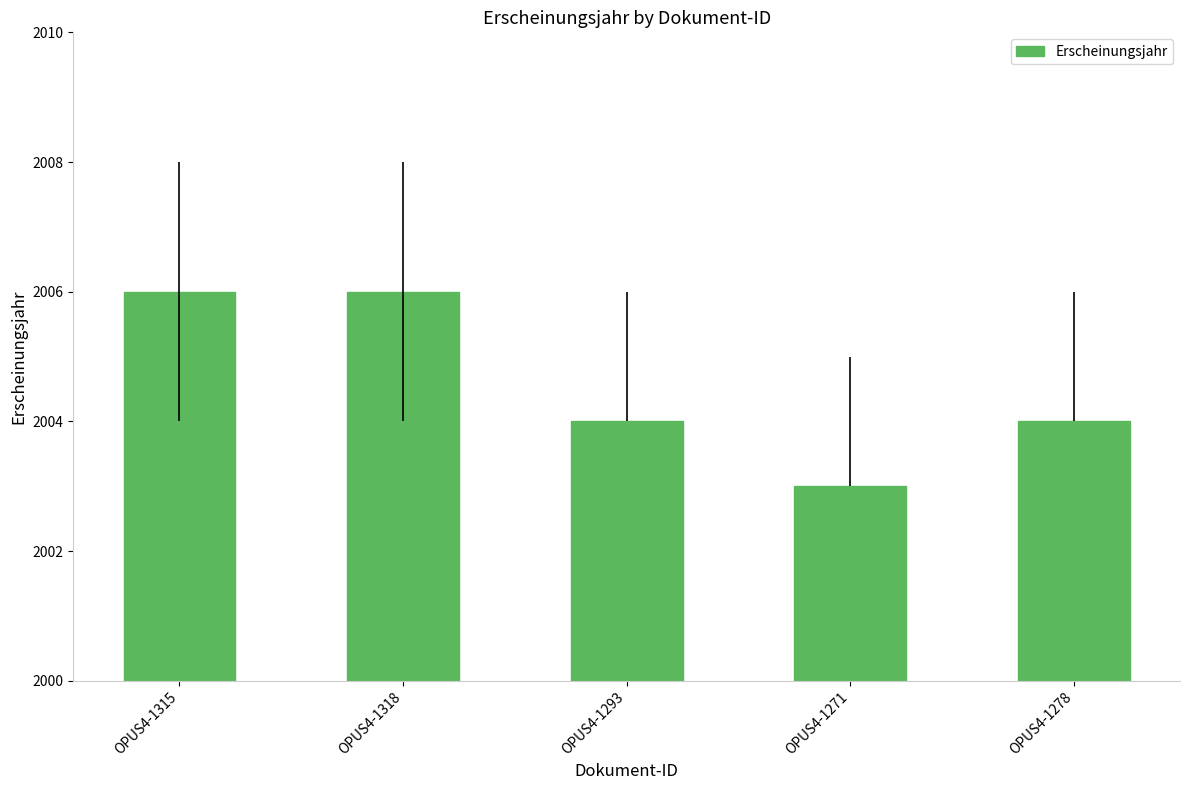

What is the smallest value displayed?

2003